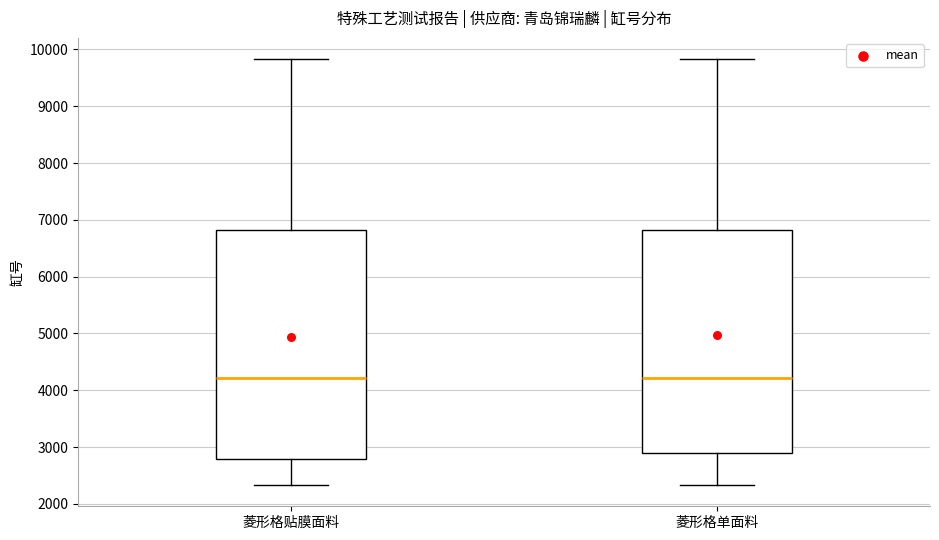

Comparing the boxes themselves (not the whiskers), which one is the tallest?

菱形格贴膜面料